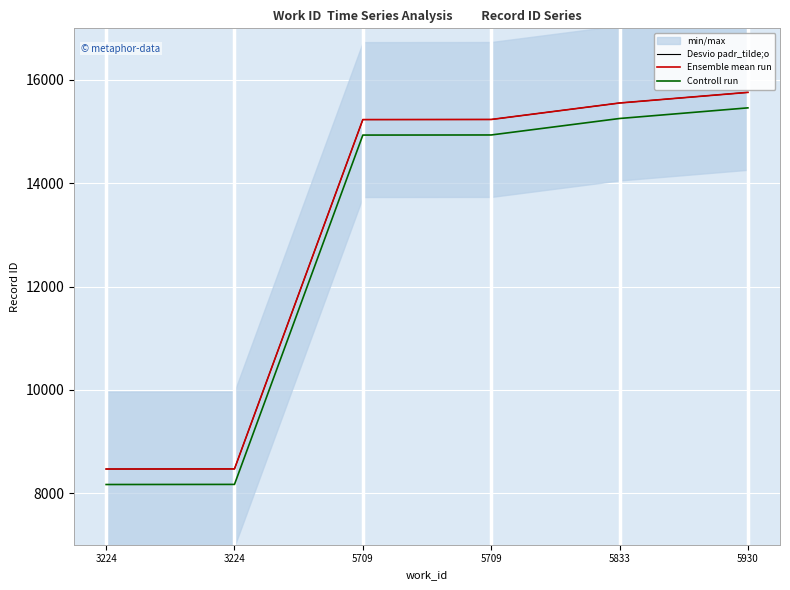

How many data points in Desvio padr_tilde;o are above 15235?

2